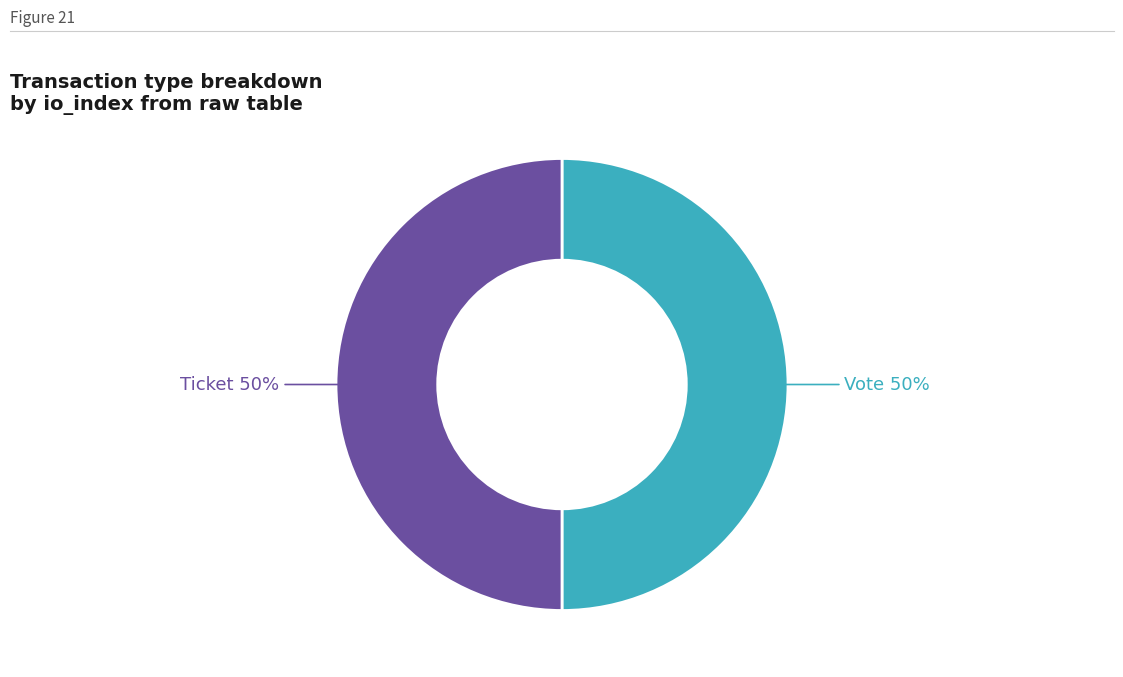

To the nearest percent, what is the average slice percentage?

50%